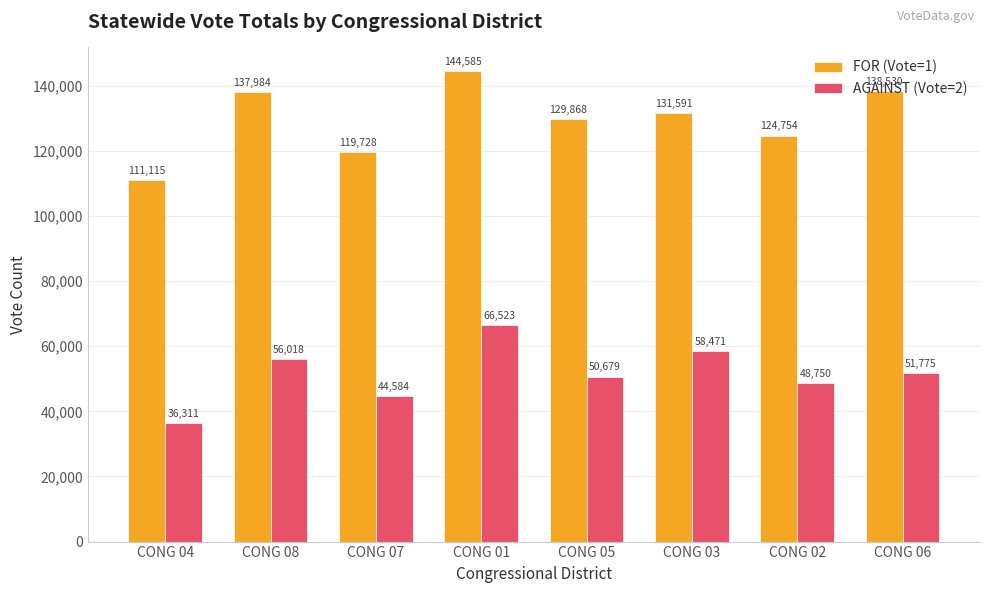

What is the sum of the FOR (Vote=1) values at CONG 01 and CONG 05?

274453